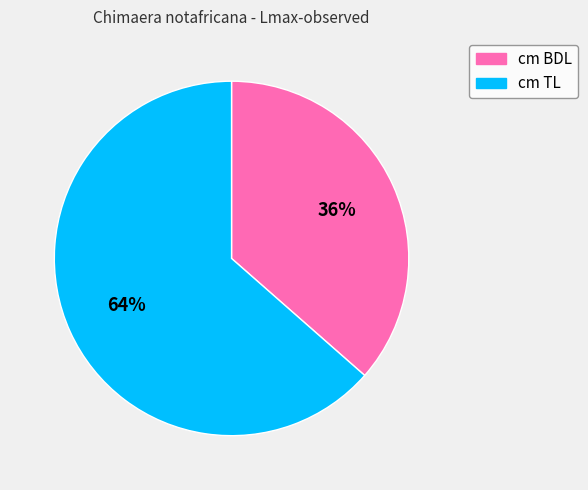

What is the ratio of the value at cm BDL to the value at cm TL?

0.6